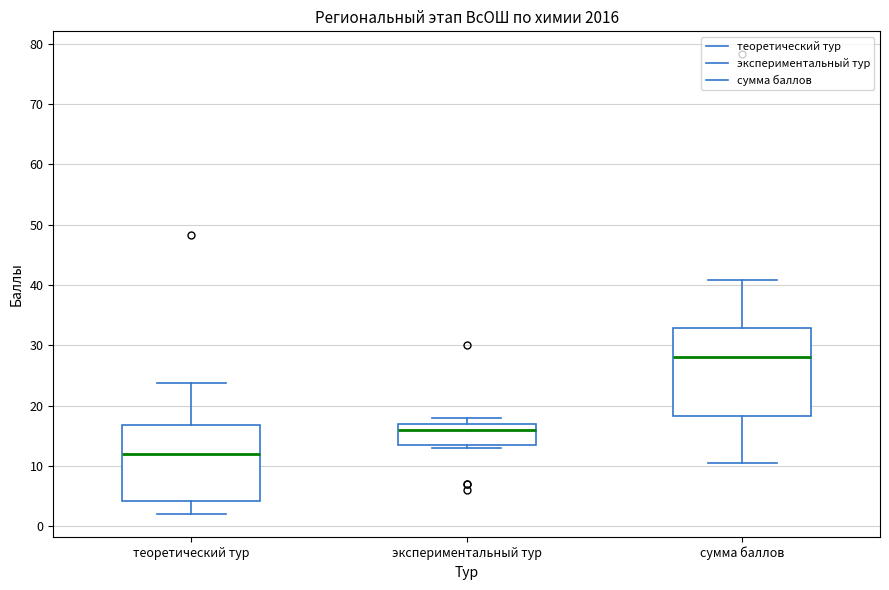

Where does the lower whisker of the box for теоретический тур end on the y-axis? The values are not printed on the chart, so give them approximately, as read against the axis.

2